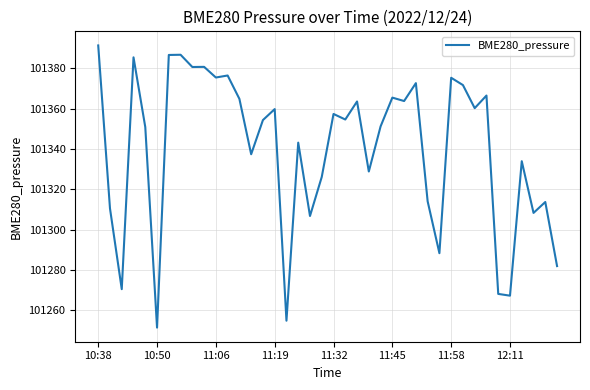

What is the average value?

101340.0